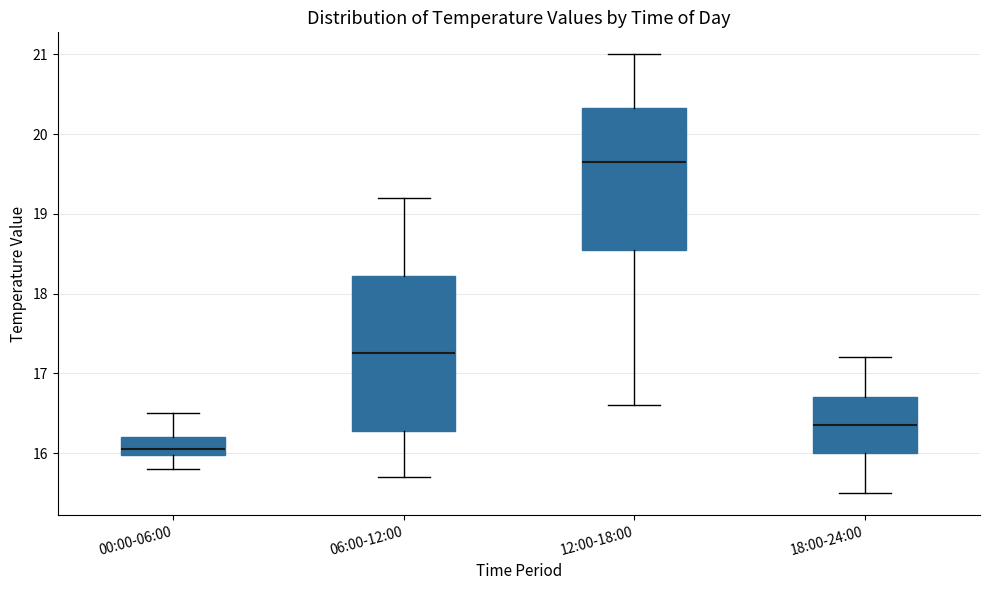

Where is the lower edge of the box for 00:00-06:00 on the y-axis? The values are not printed on the chart, so give them approximately, as read against the axis.

16.0